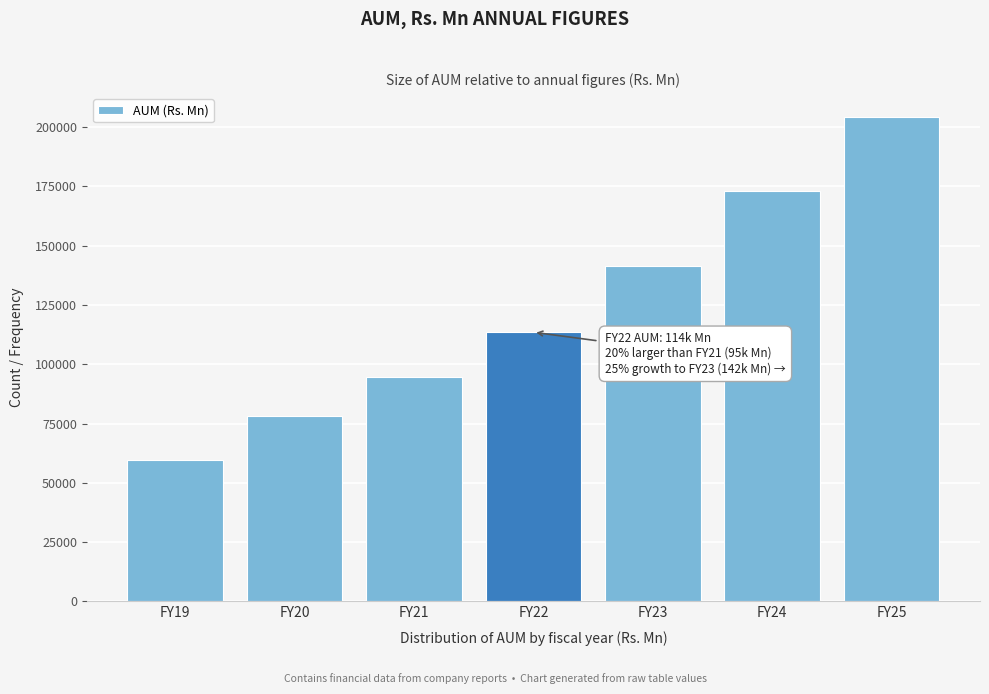

Reading right to left, extract all data points from this chart.

FY25=204201.8	FY24=173126.5	FY23=141666.6	FY22=113502.1	FY21=94542.9	FY20=77960.9	FY19=59416.1